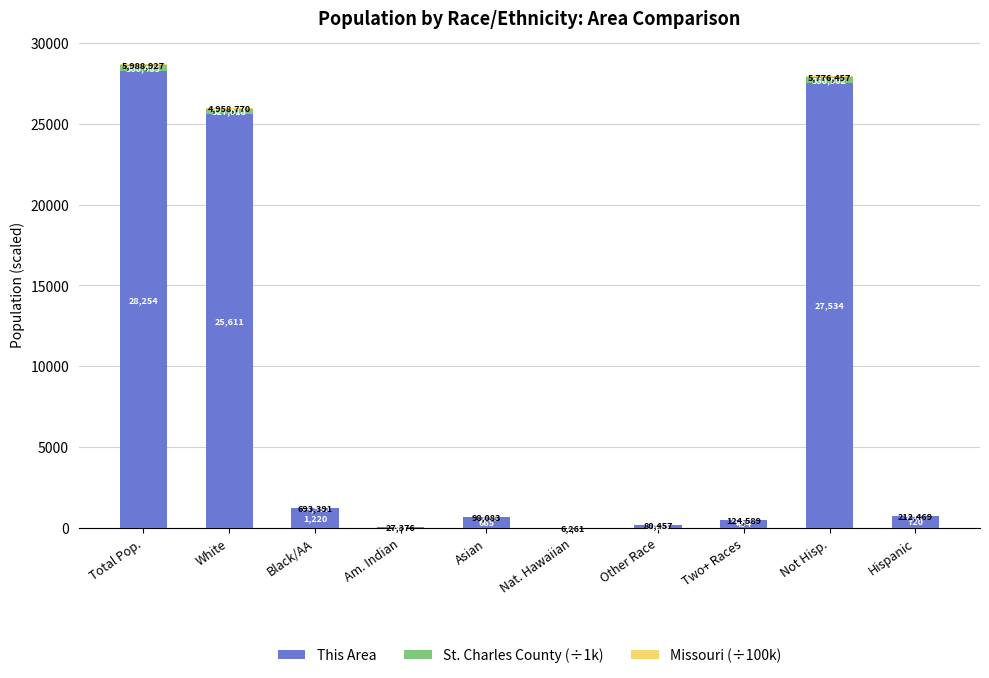

Are the bars grouped side by side (vs. stacked)?

No